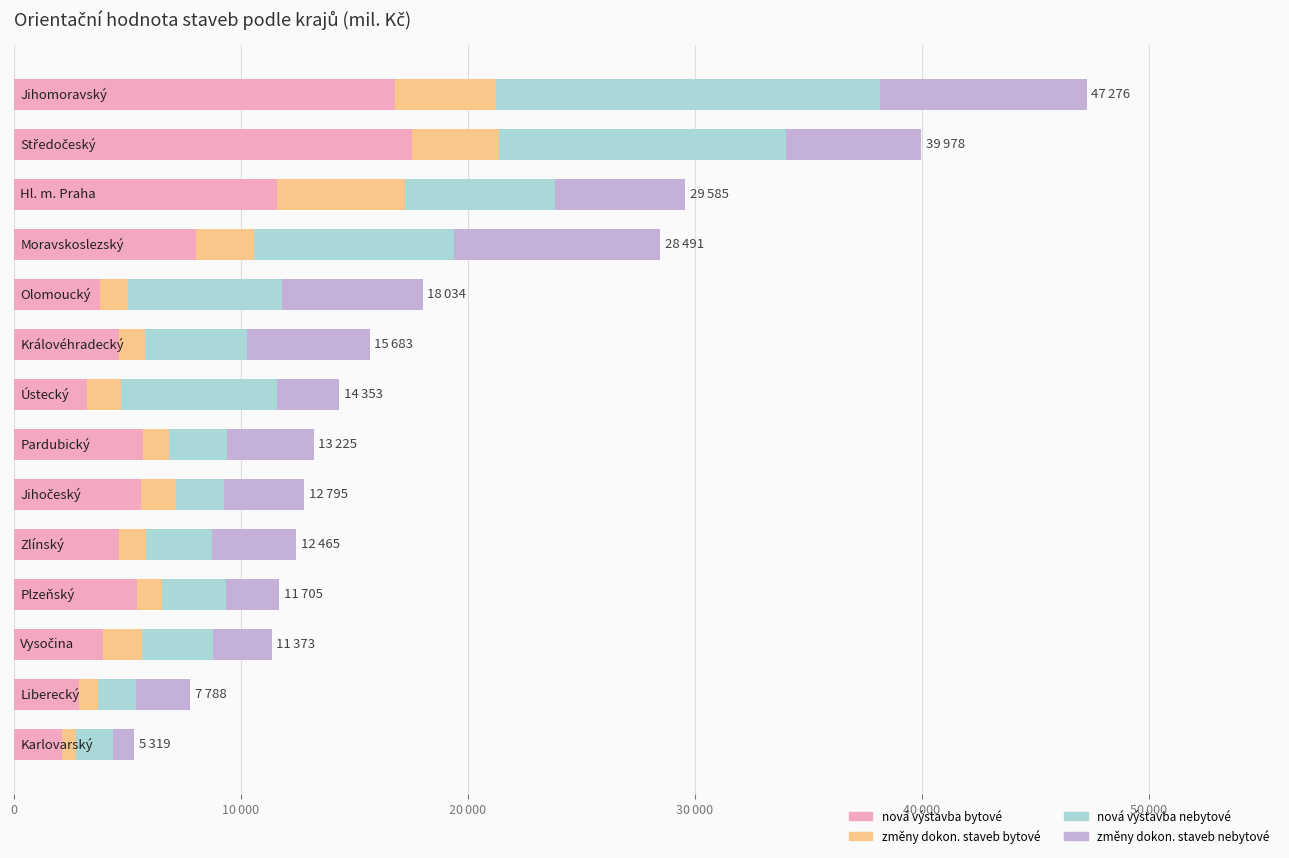

What is the average value of the nová výstavba nebytové series?

5704